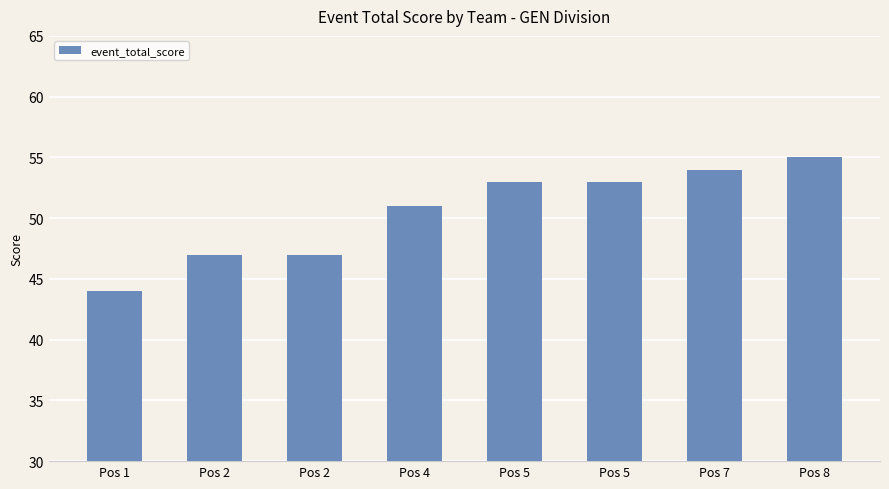

Are the bars grouped side by side (vs. stacked)?

No